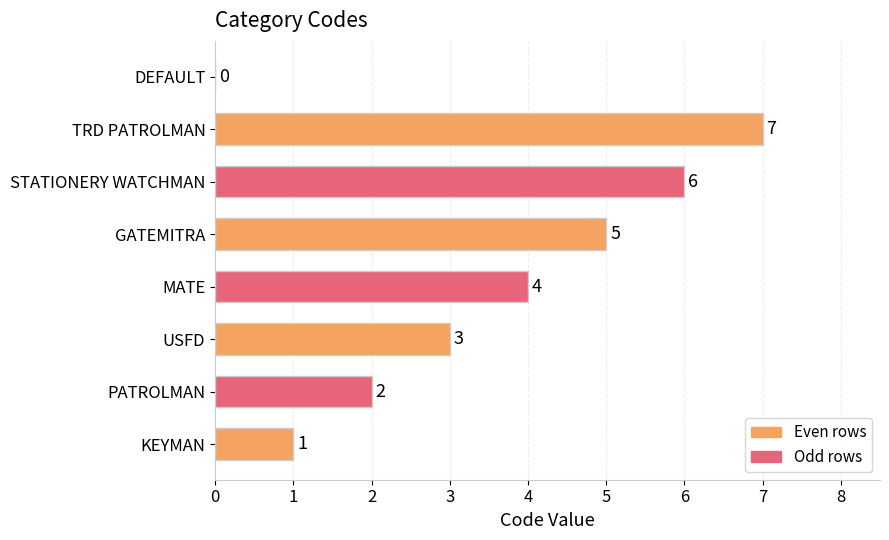

At which label is the value closest to 3?

USFD